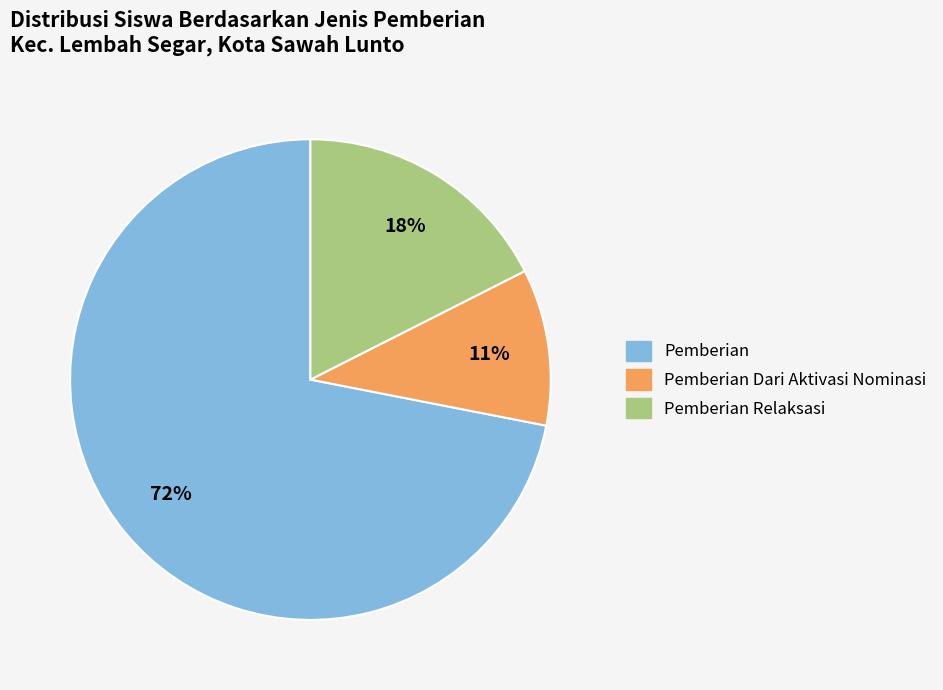

Is there a majority slice in this chart?

Yes